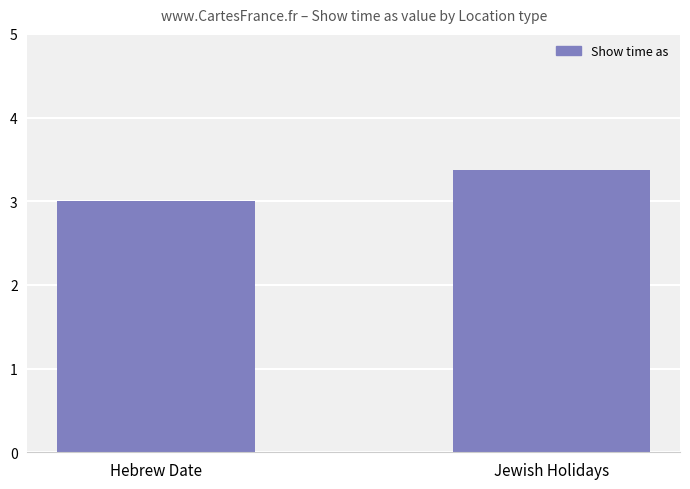

List the labels in order of value, largest first.

Jewish Holidays, Hebrew Date